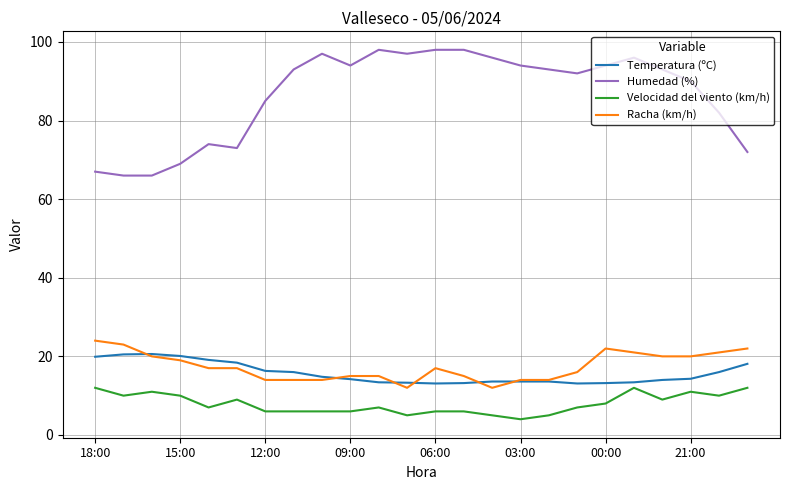

Which series has the largest total across all categories?

Humedad (%)